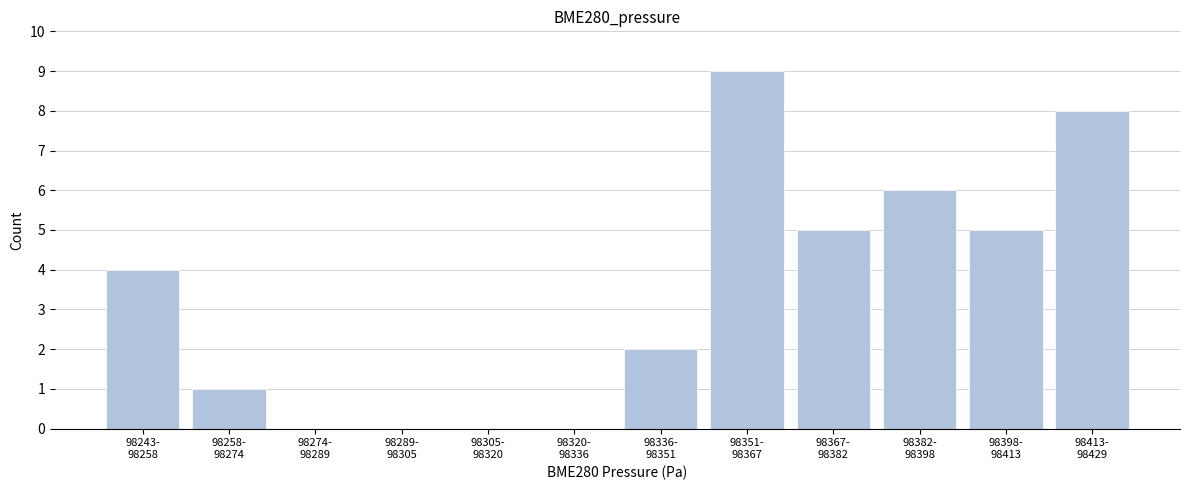

What is the greatest value displayed?

9